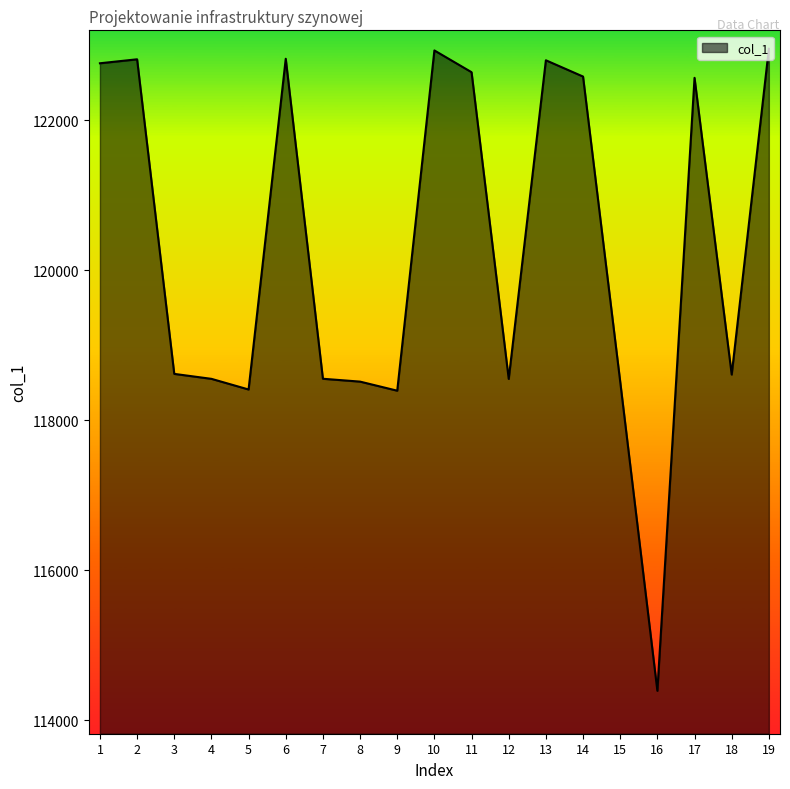

True or false: the data shows 56685 at 19.

False